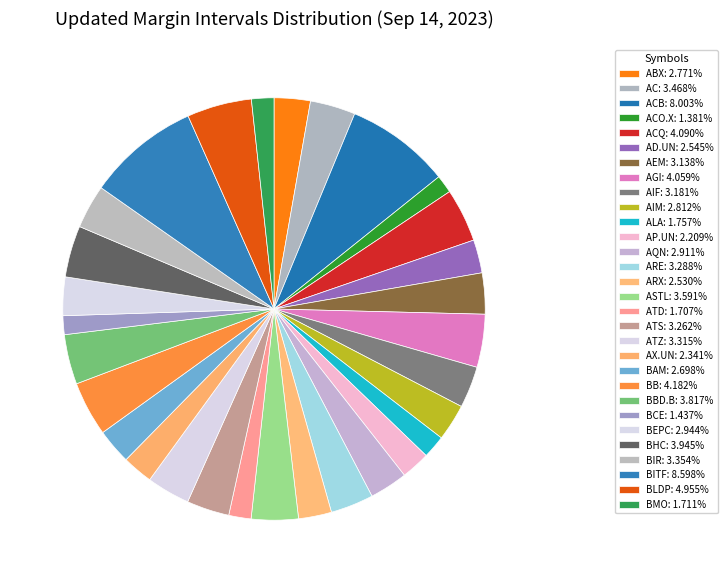

How many slices are in this pie chart?

30